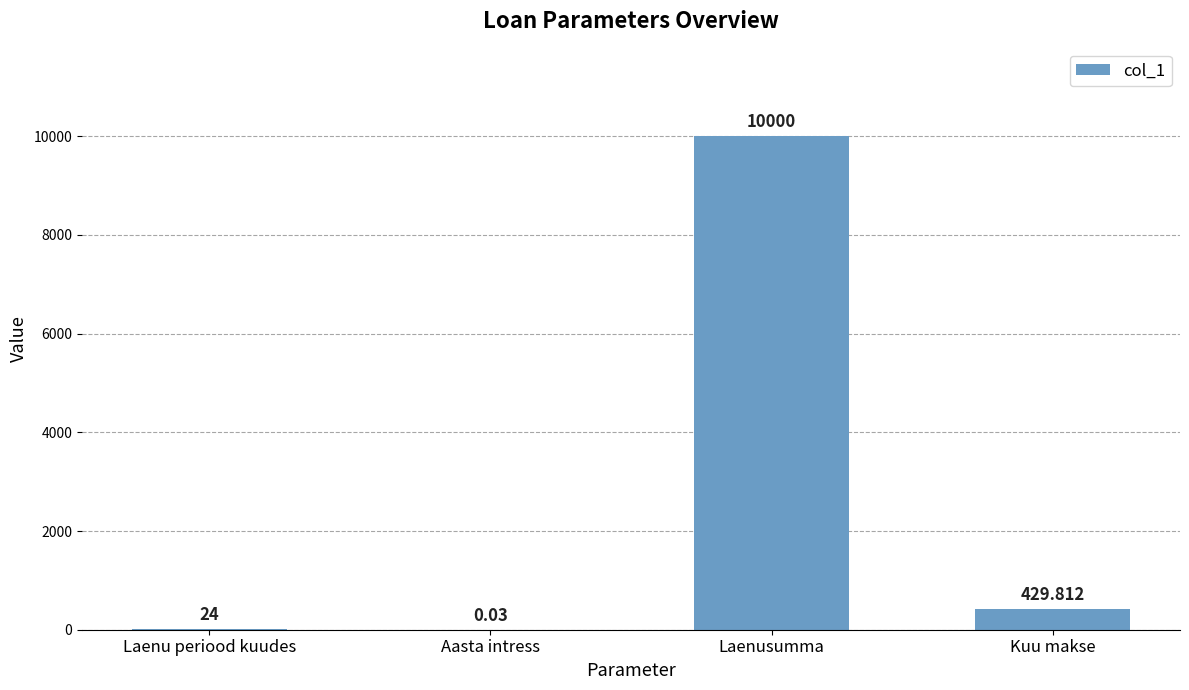

Which has a higher value, Laenusumma or Aasta intress?

Laenusumma